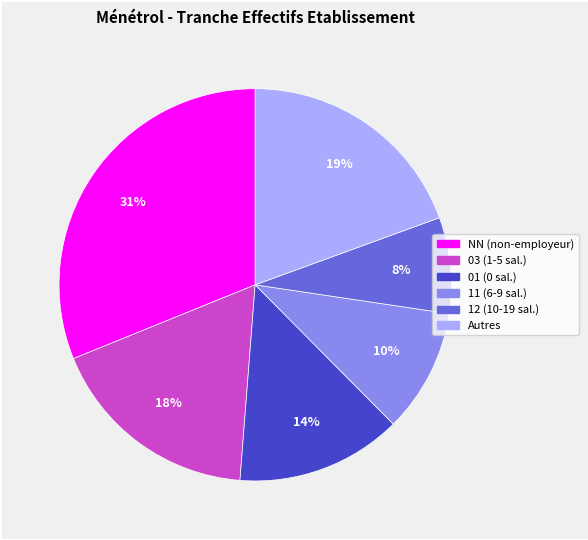

Does any single category account for the majority?

No